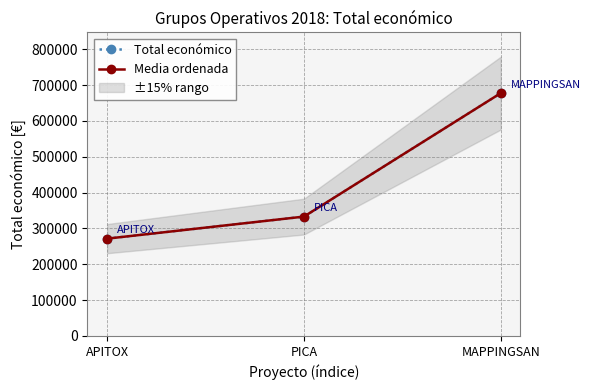

What is the maximum value for Total económico?

677425